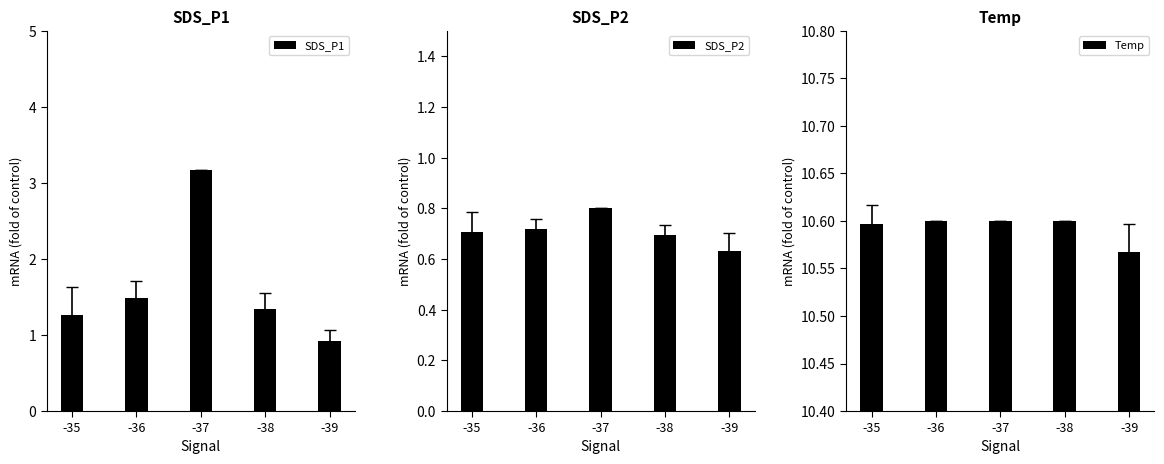

How many groups of bars are there?

5